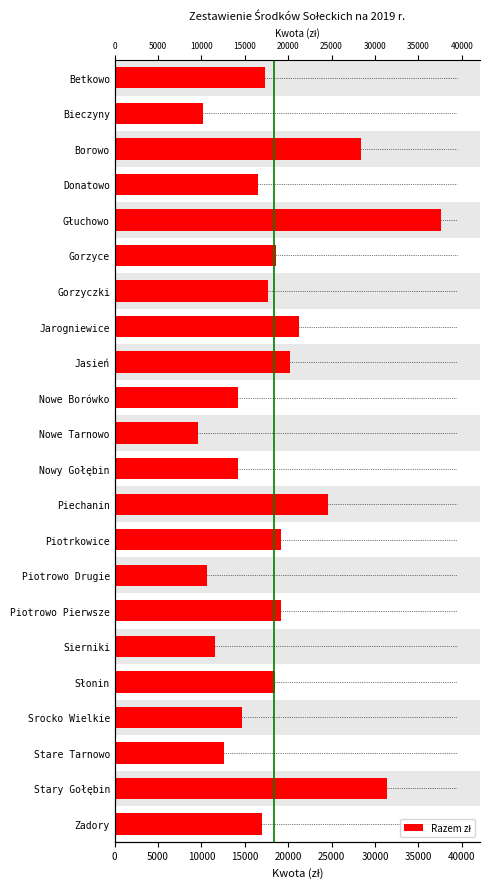

What position from the right is Donatowo?

19